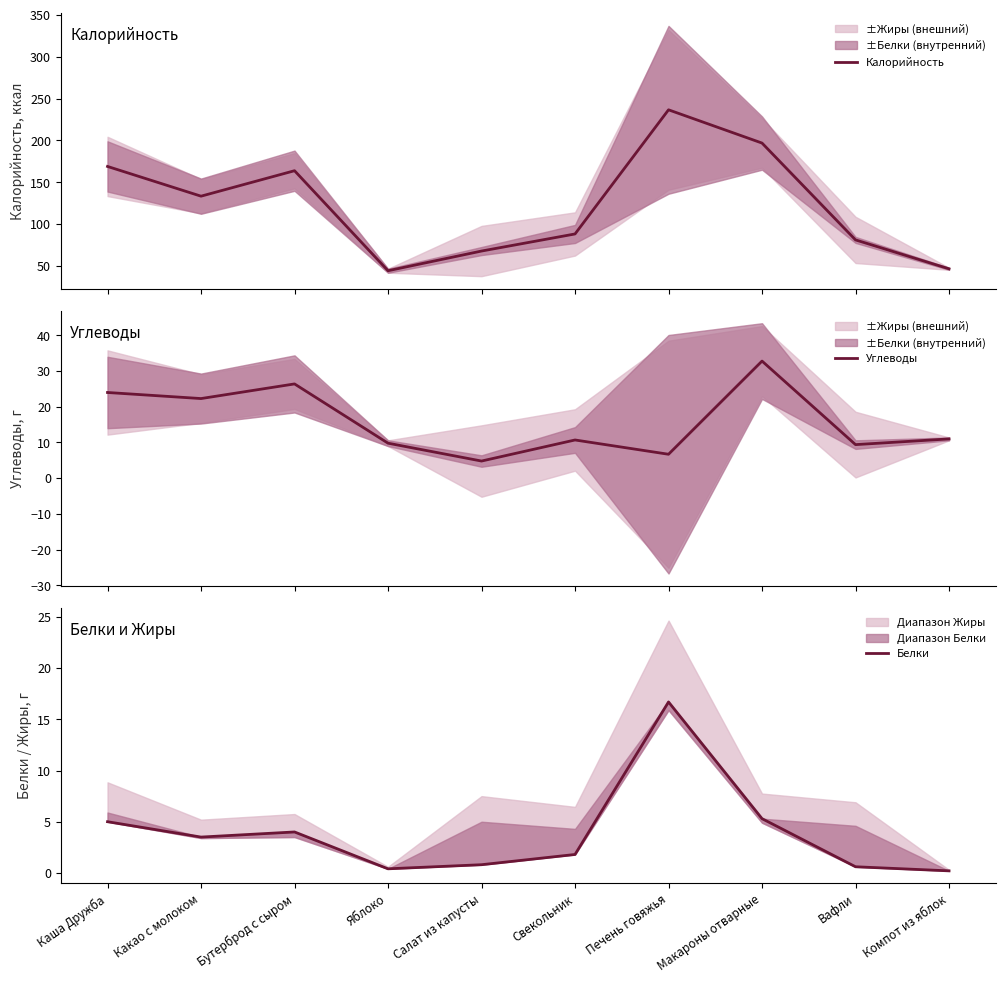

How many interior local peaks does the Белки series have?

2